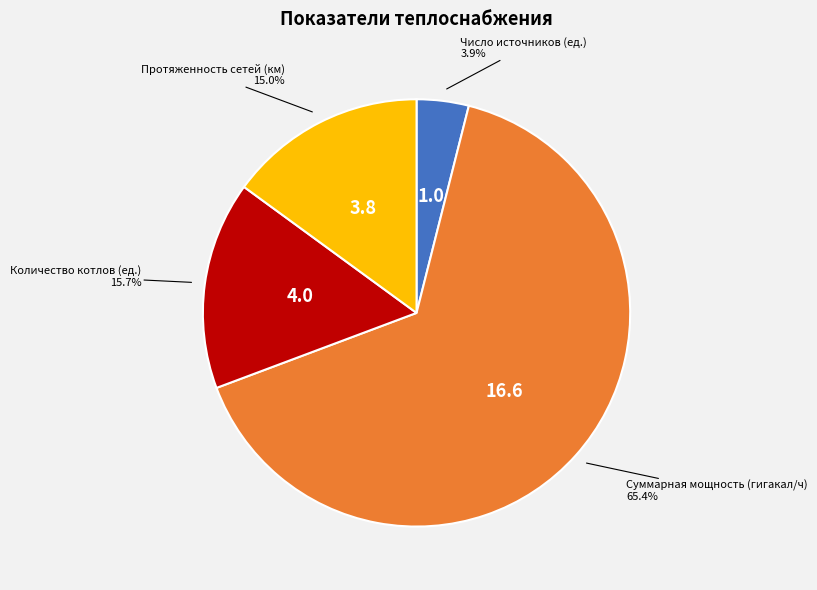

To the nearest percent, what percentage of the pie is Число источников (ед.)?

4%